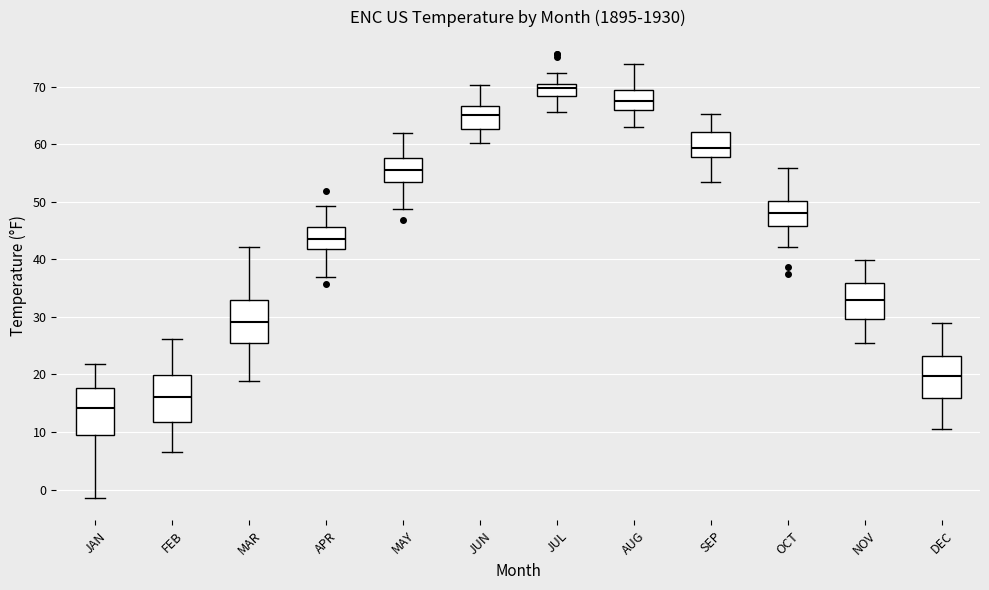

Which box has the lowest median line?

JAN